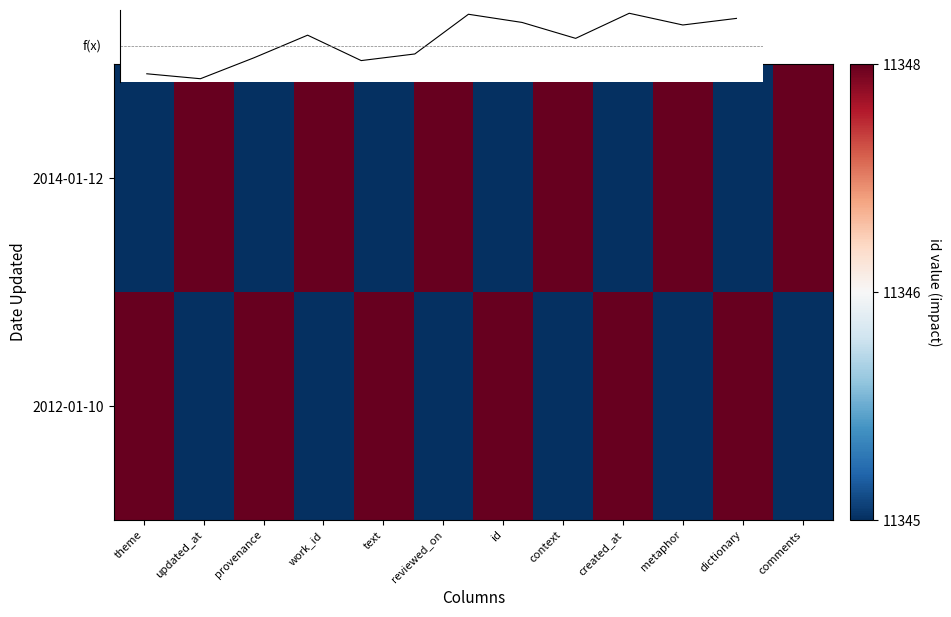

True or false: f(x) has a value of 15568.4 at provenance.

False